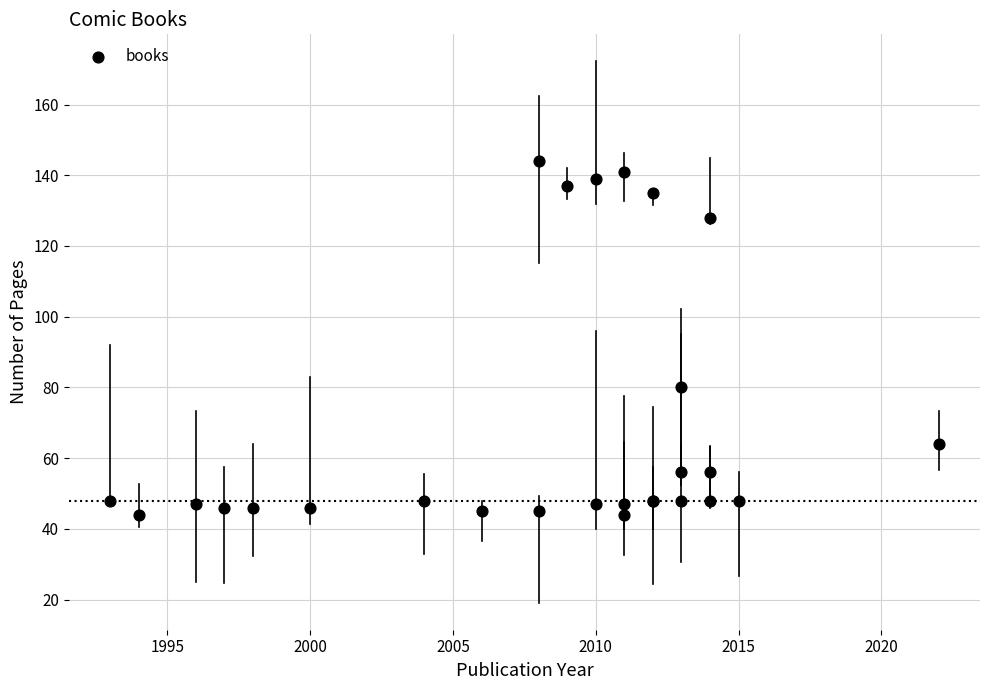

What Y value in the scatter plot is closest to 94?

80